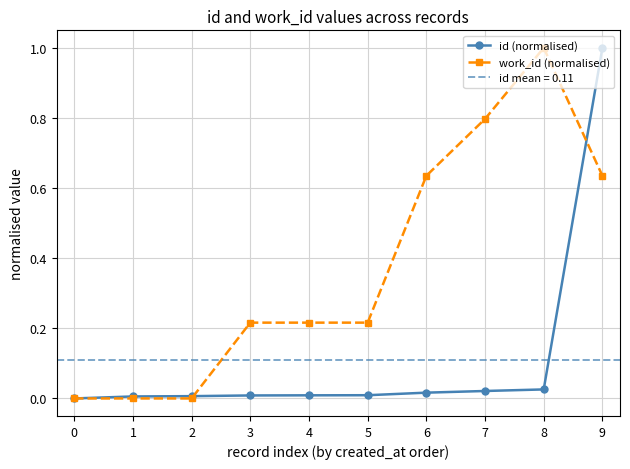

Is the value of id (normalised) at 0 greater than the value of work_id (normalised) at 0?

No